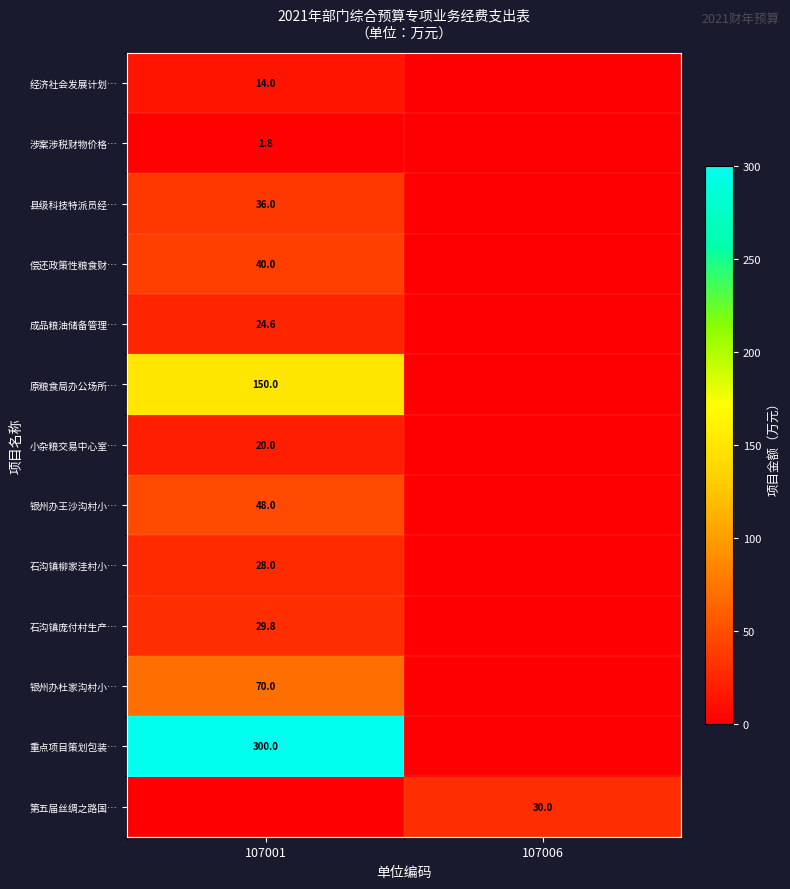

The value of 第五届丝绸之路国… at 107006 is 30.0. True or false?

True